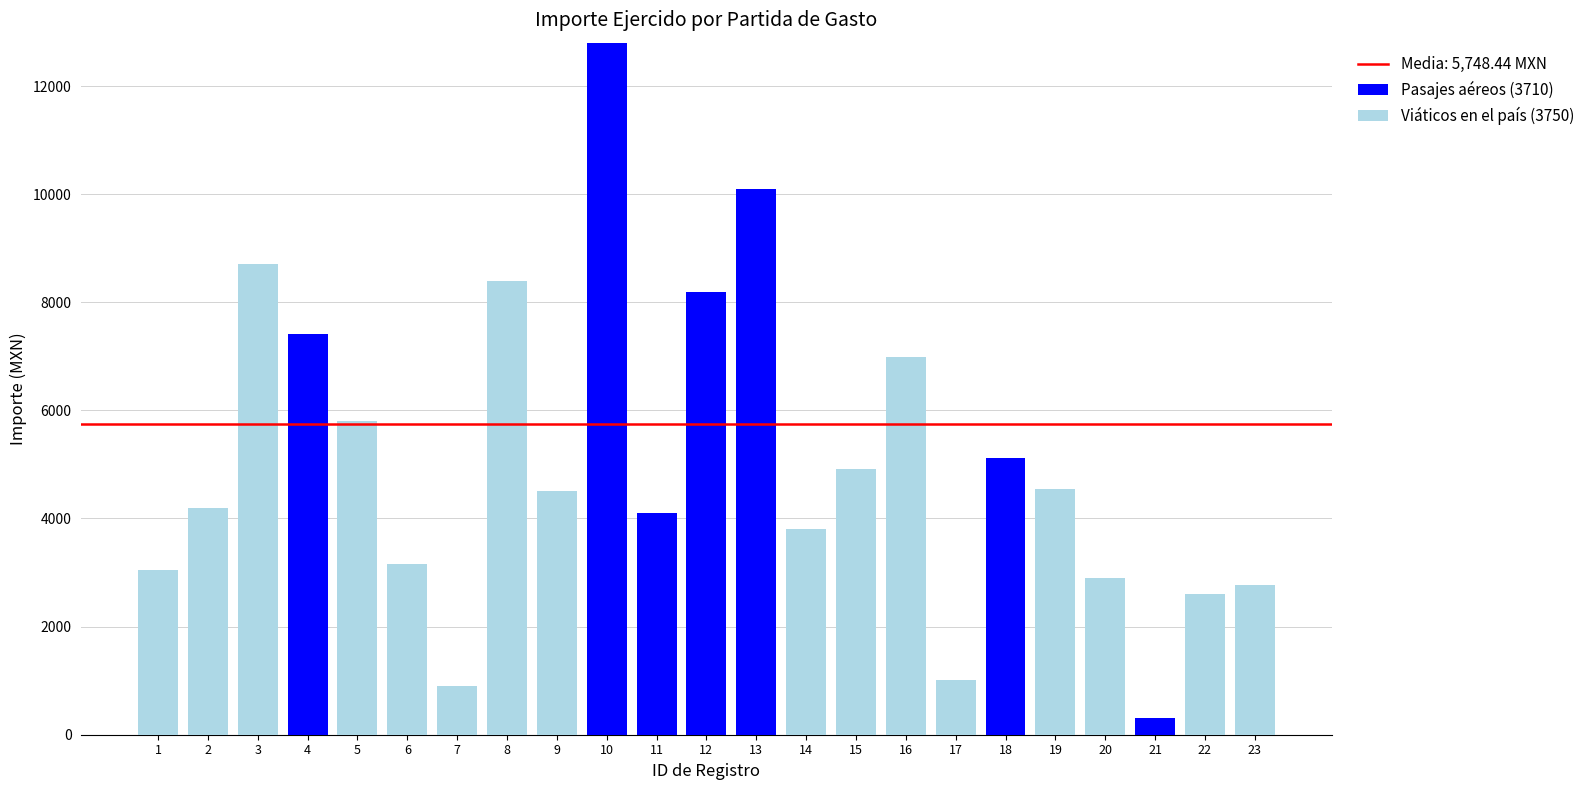

The value of Pasajes aéreos (3710) at 20 is -6831.5. True or false?

False